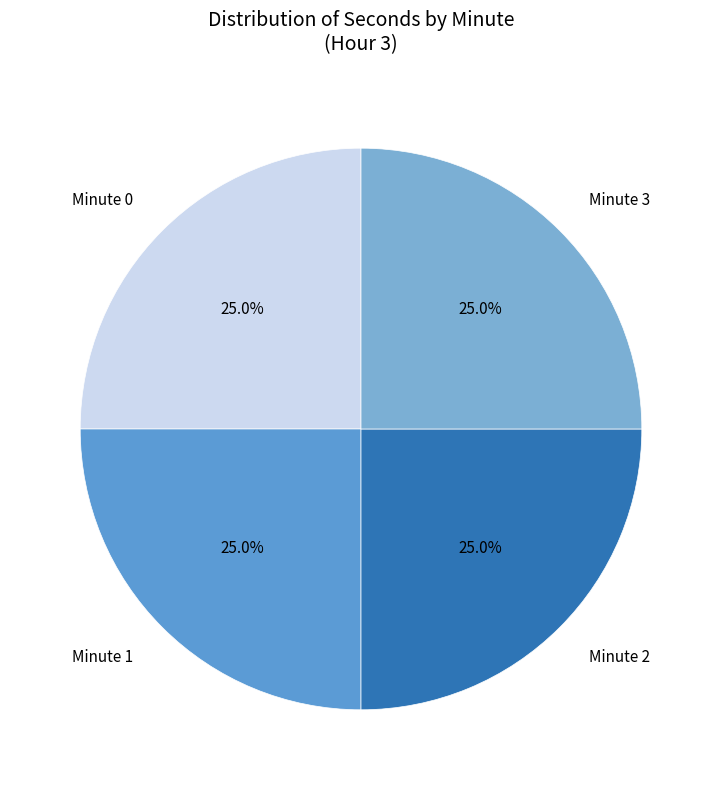

Does any single category account for the majority?

No